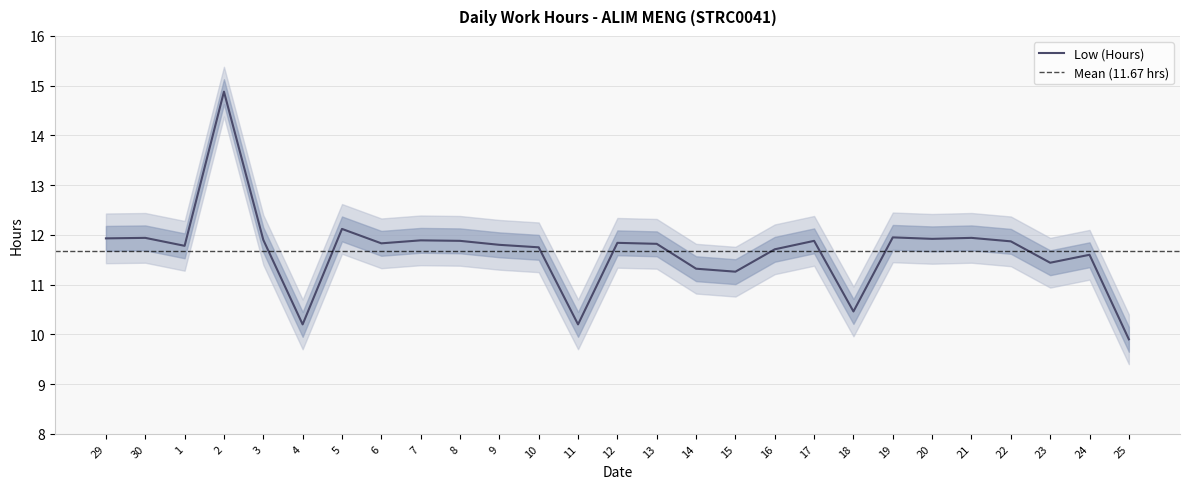

List the labels in order of value, largest first.

2, 5, 19, 30, 21, 29, 20, 3, 7, 8, 17, 22, 12, 6, 13, 9, 1, 10, 16, 24, 23, 14, 15, 18, 4, 11, 25